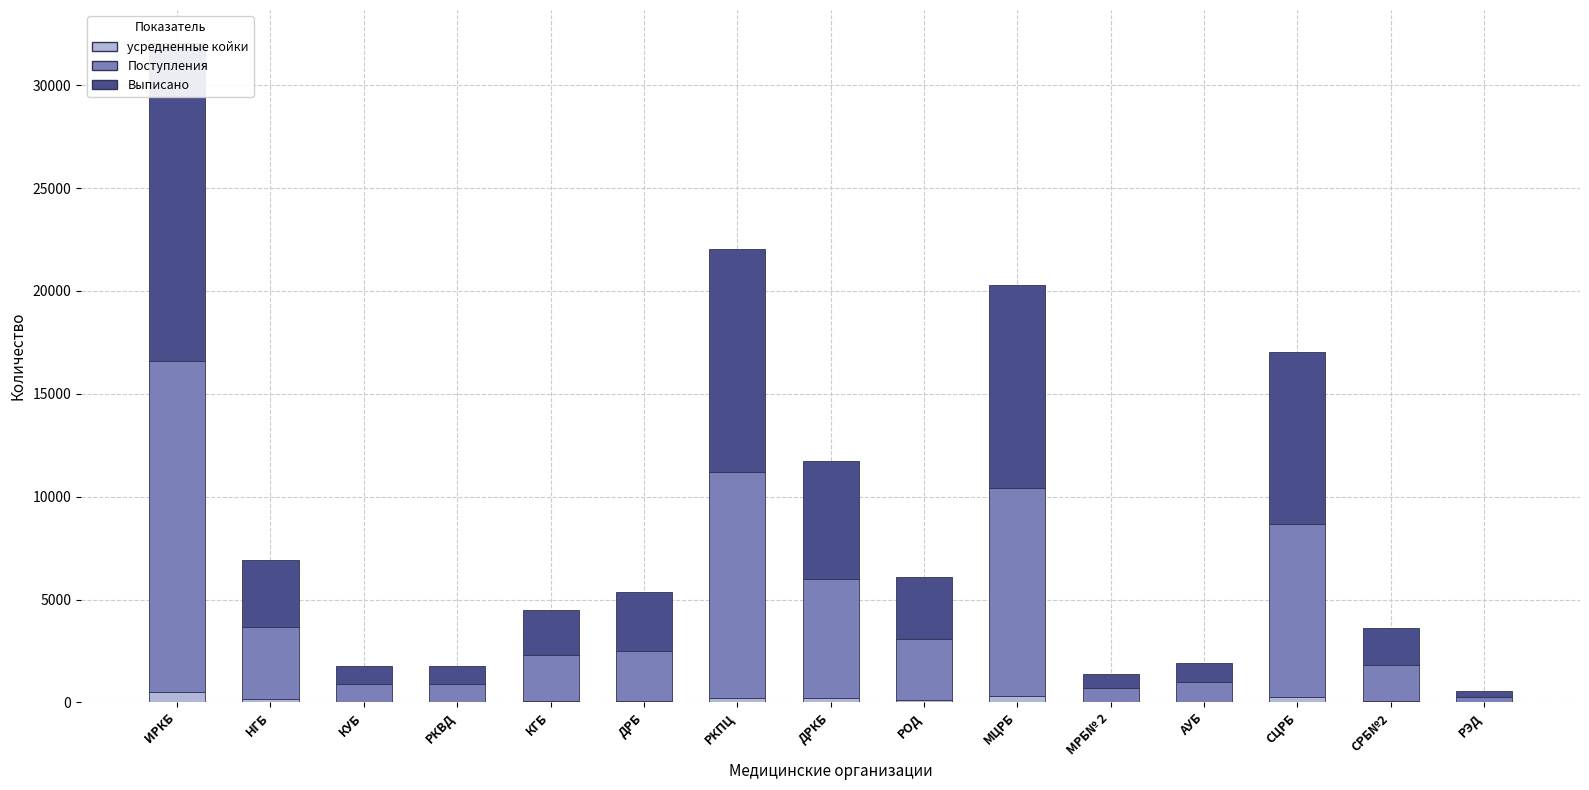

What is the difference between the second highest and second lowest values in the Поступления series?

10322